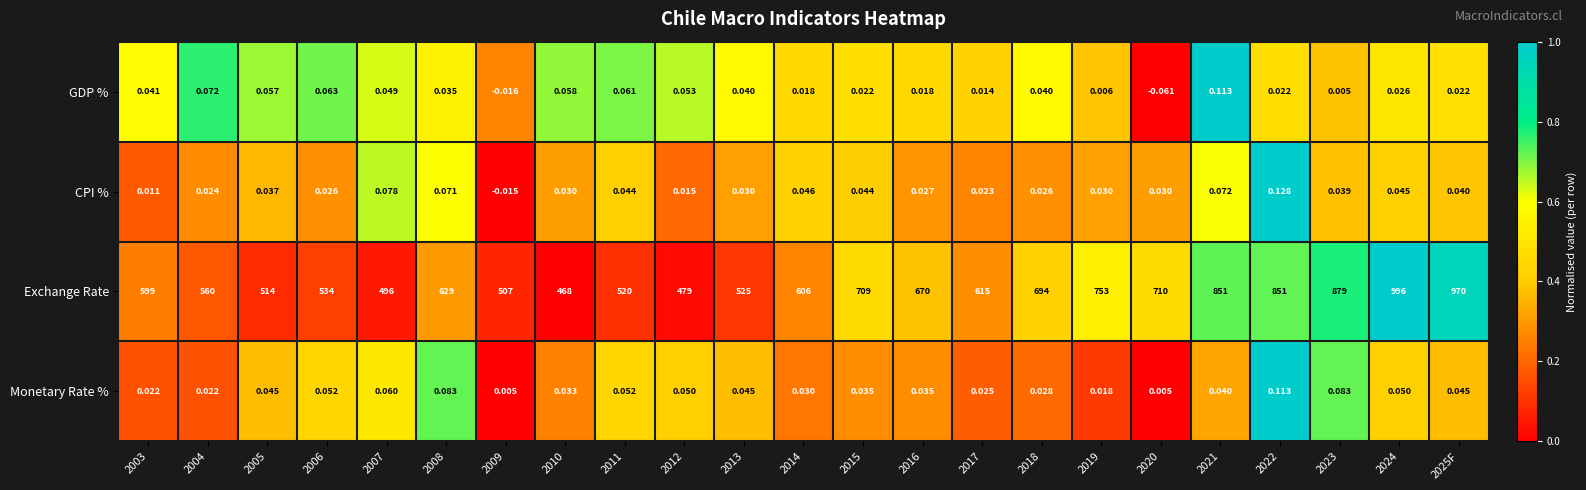

At 2014, list the series in order from largest to smallest.

Exchange Rate, CPI %, Monetary Rate %, GDP %